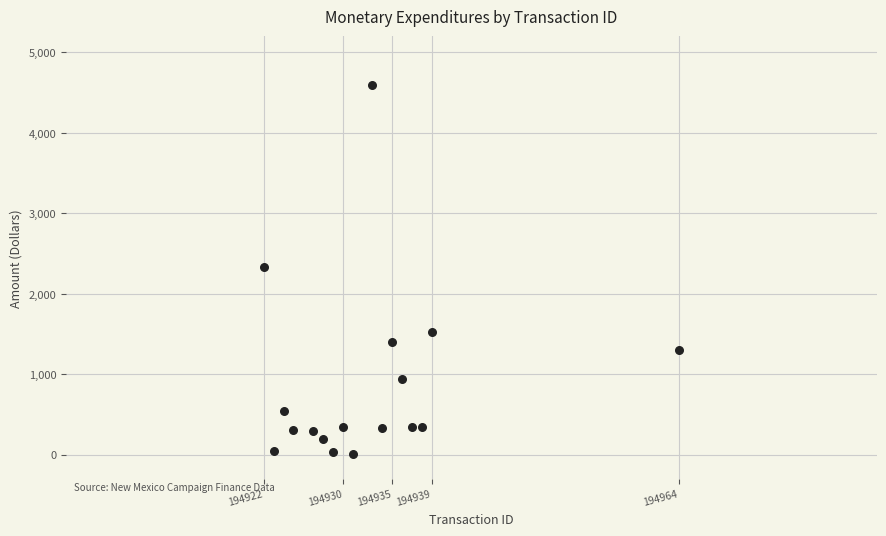

What is the range of Y values (max minus min)?

4576.3